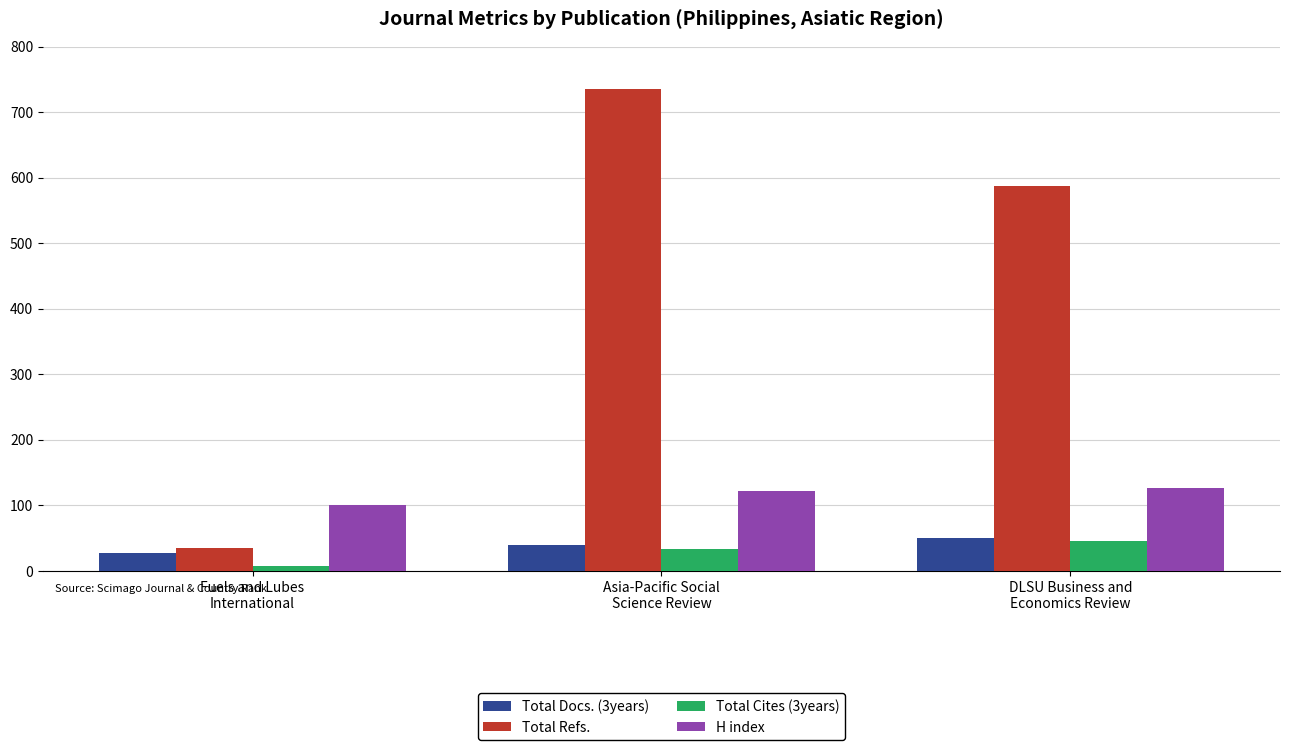

The Total Refs. series shows 1162 at Asia-Pacific Social
Science Review. True or false?

False